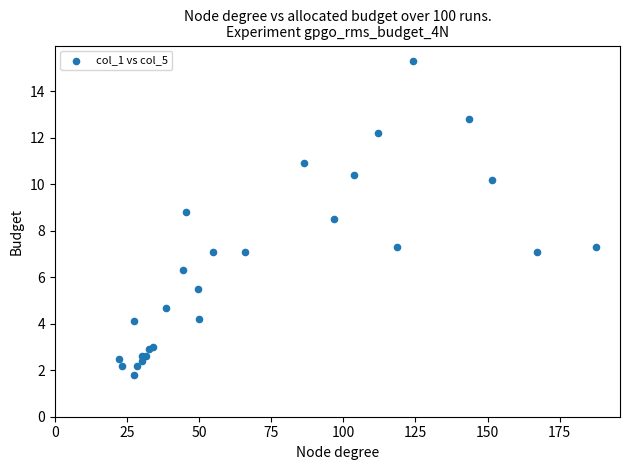

What Y value in the scatter plot is closest to 8?

8.5